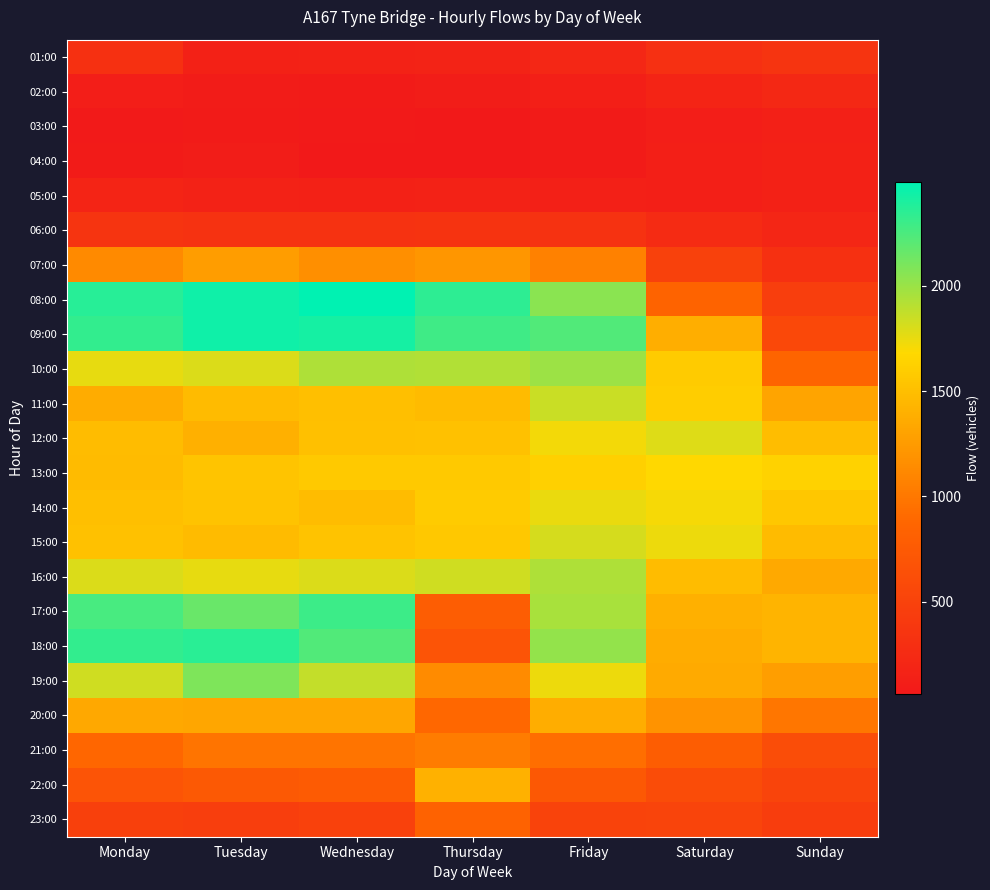

What is the spread (max minus min) of values at Saturday?

1670